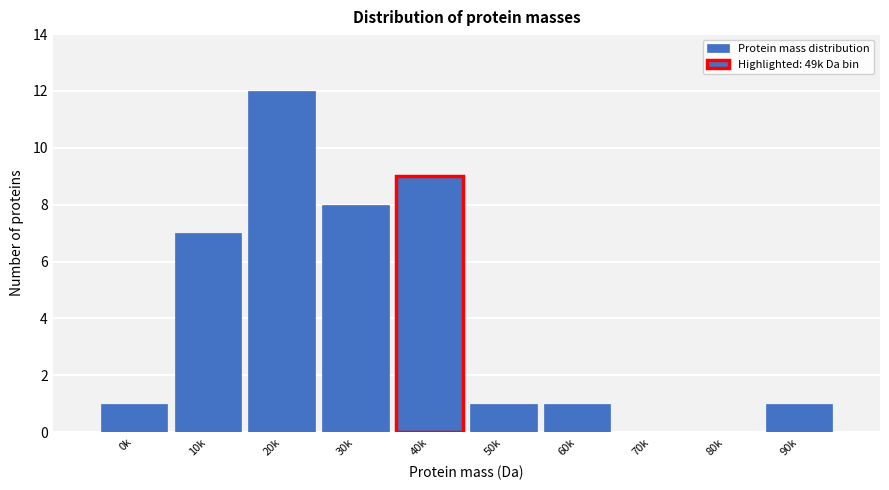

Reading right to left, transcribe all the data shown in this chart.

90k=1	80k=0	70k=0	60k=1	50k=1	40k=9	30k=8	20k=12	10k=7	0k=1